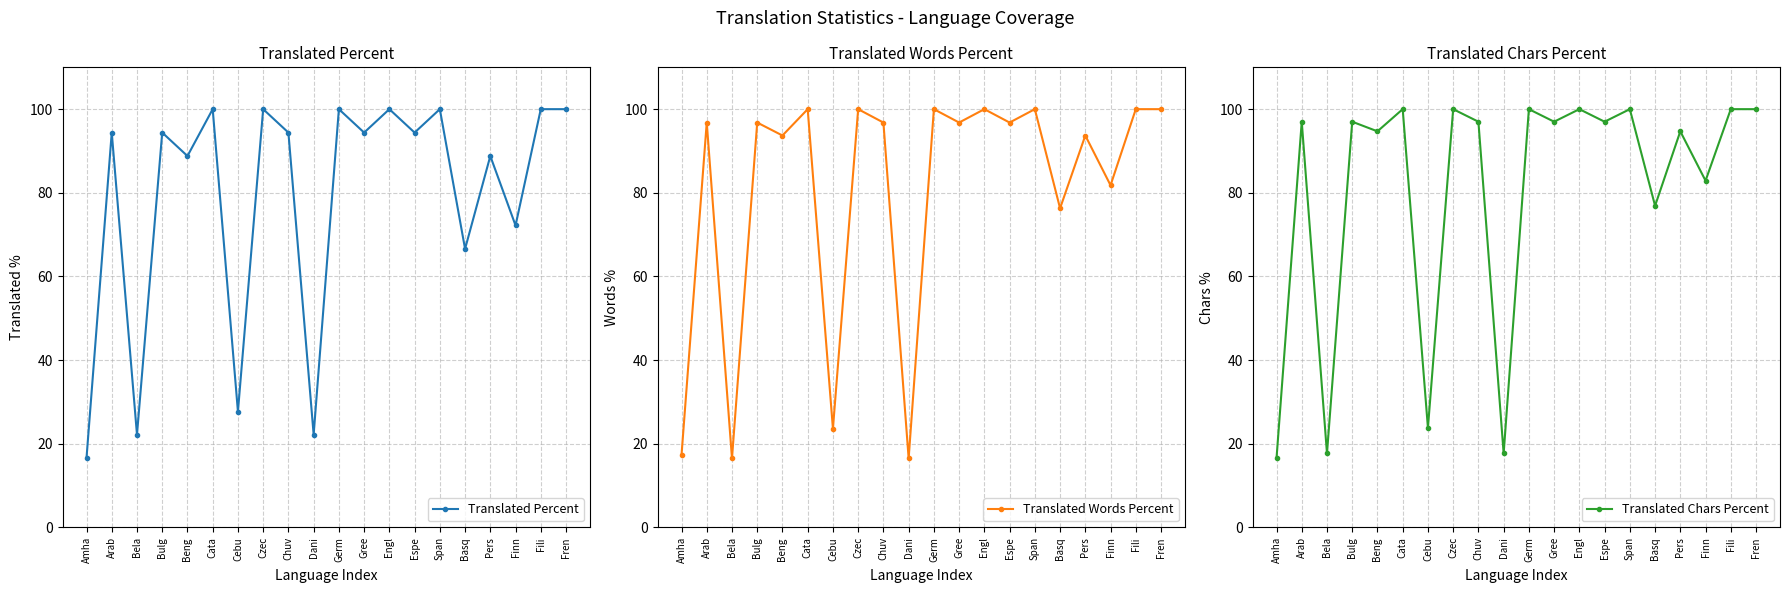

How many interior local peaks does the Translated Percent series have?

8